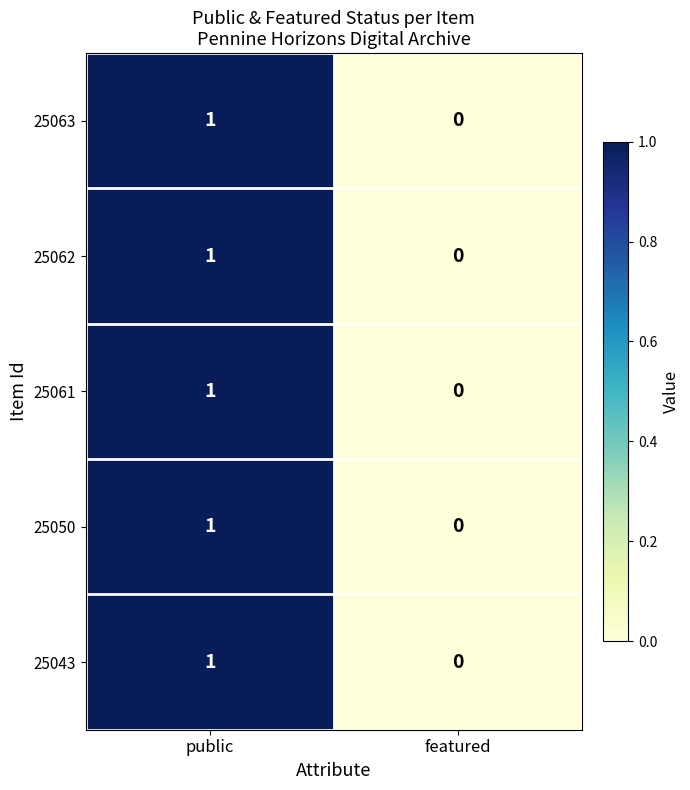

Rank the categories by 25063 value from lowest to highest.

featured, public